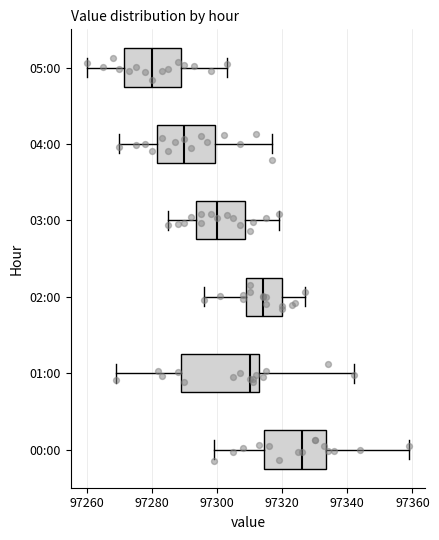

Which box has the furthest to the right median line?

00:00